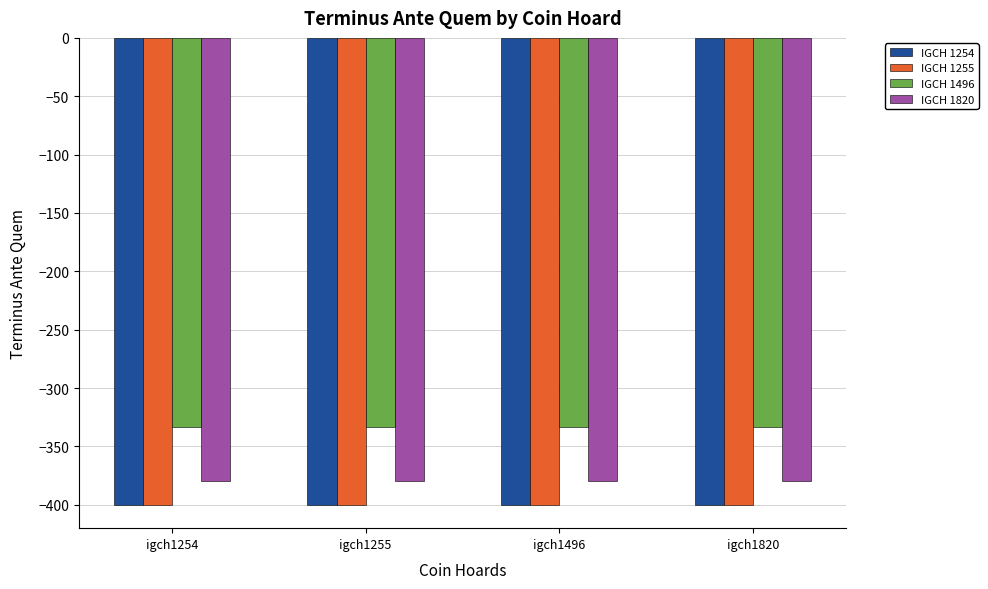

What is the difference between the highest and lowest values at igch1254?

67